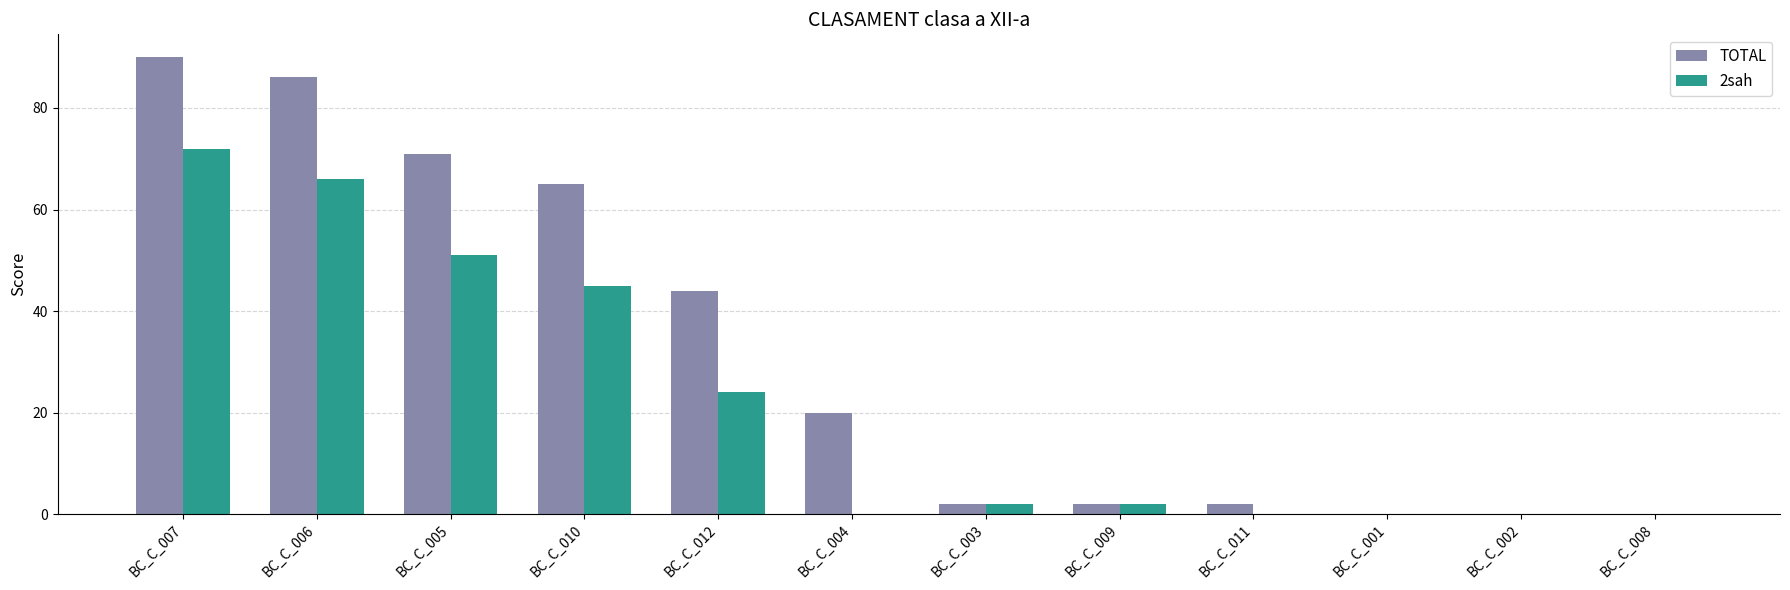

What is the maximum value shown in the chart?

90